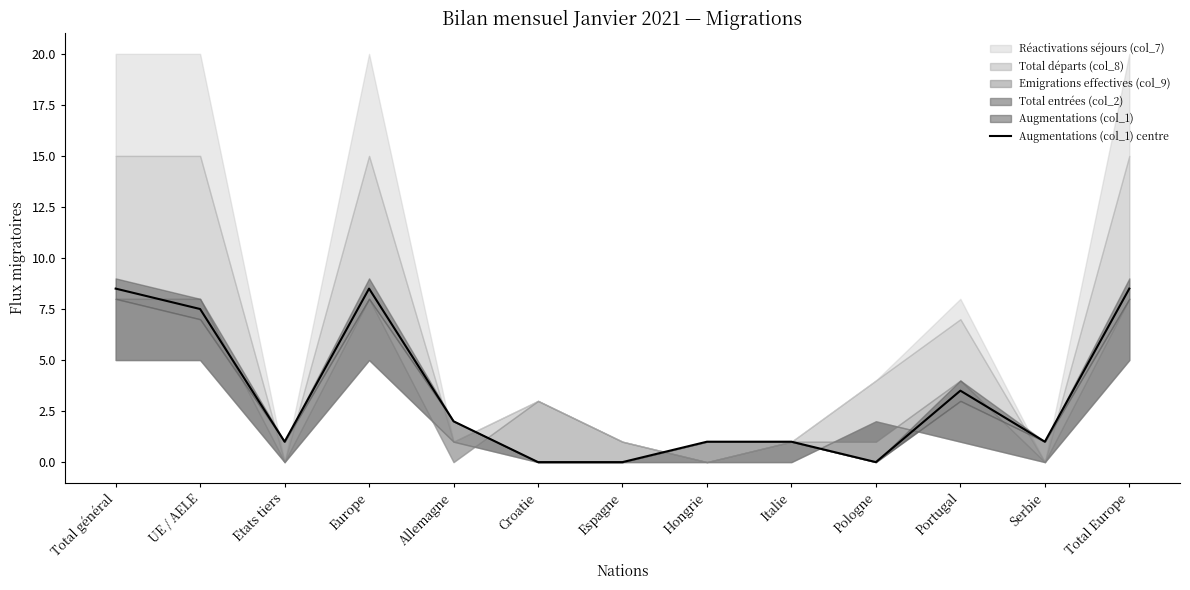

The value of Augmentations (col_1) centre at Etats tiers is 1.0. True or false?

True